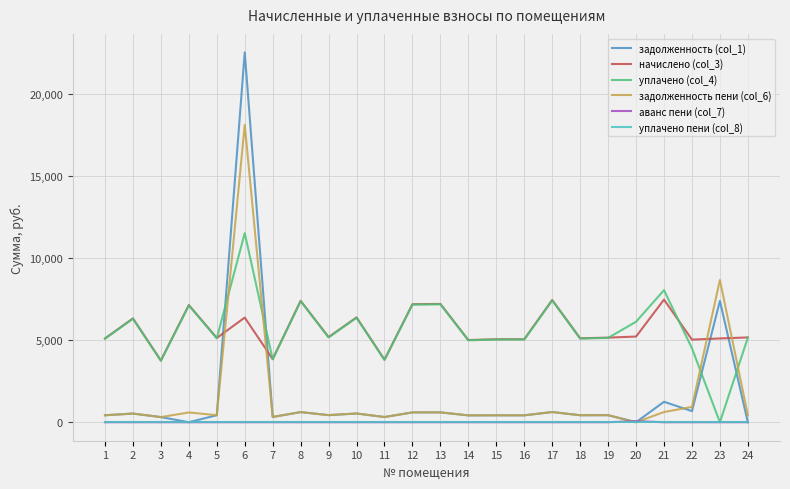

Is the value of уплачено пени (col_8) at 19 greater than the value of уплачено (col_4) at 3?

No